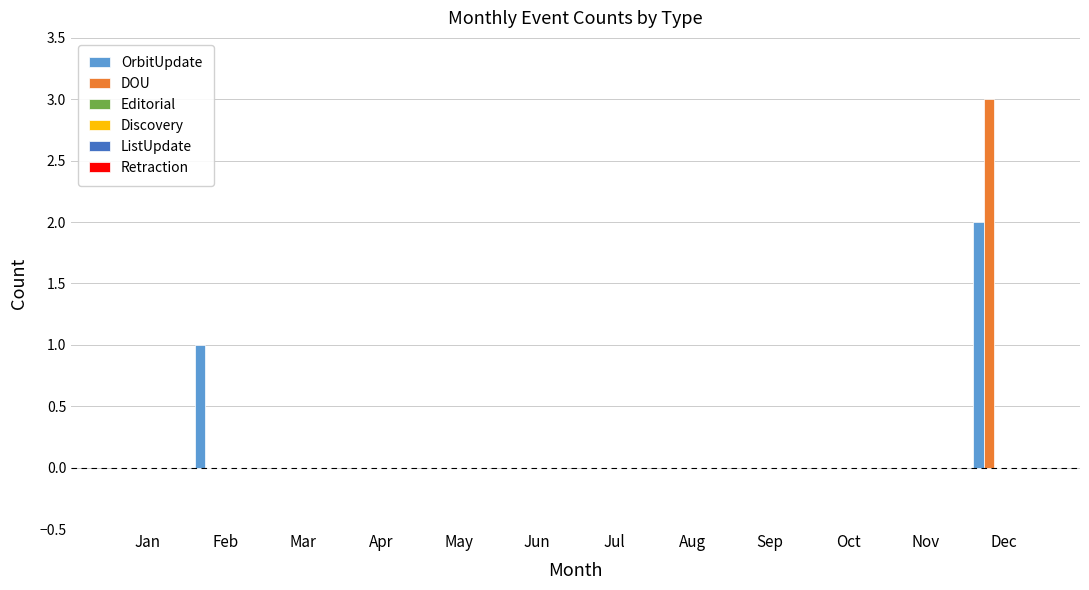

What is the greatest value displayed?

3